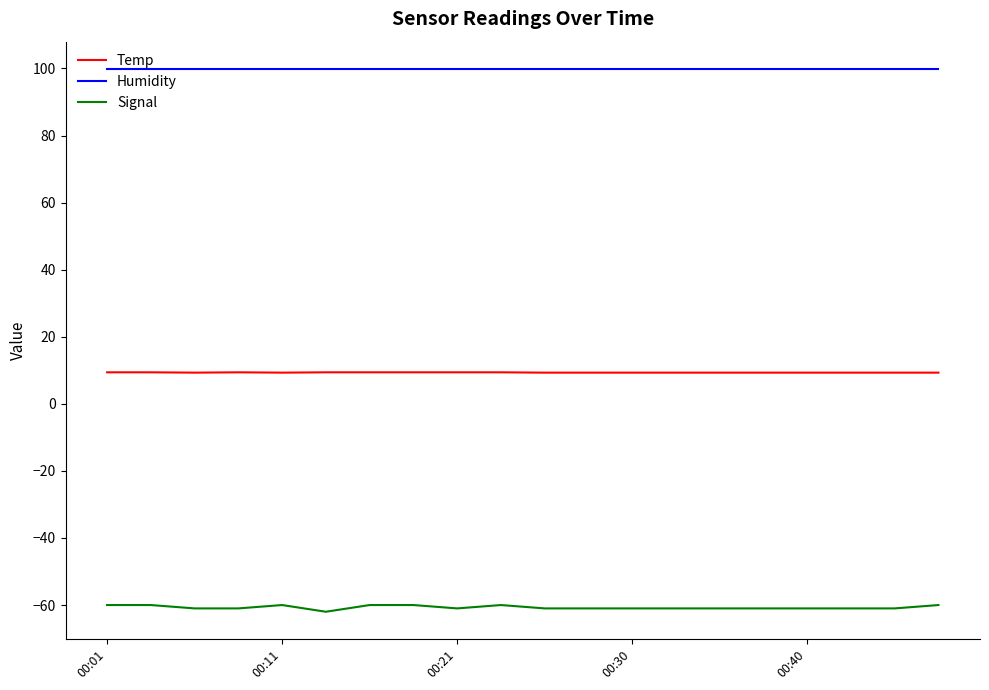

At how many categories does at least one series exceed 97?

20